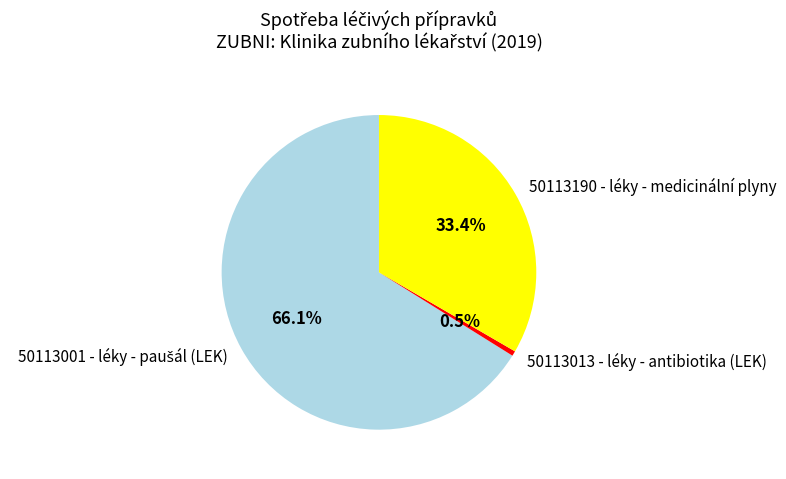

Does any single category account for the majority?

Yes